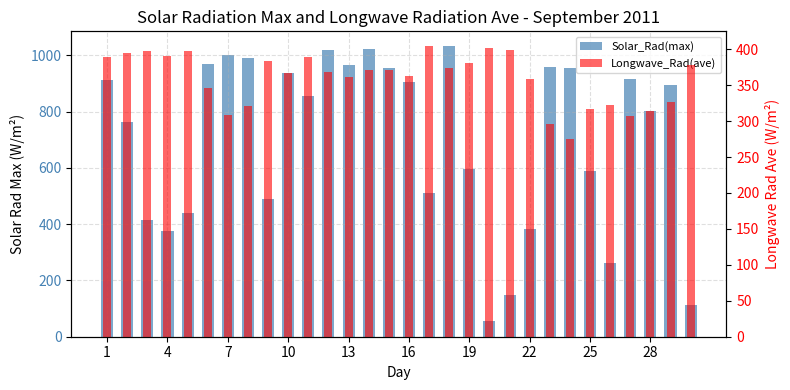

What is the difference between the maximum and minimum values in the Longwave_Rad(ave) series?

130.0